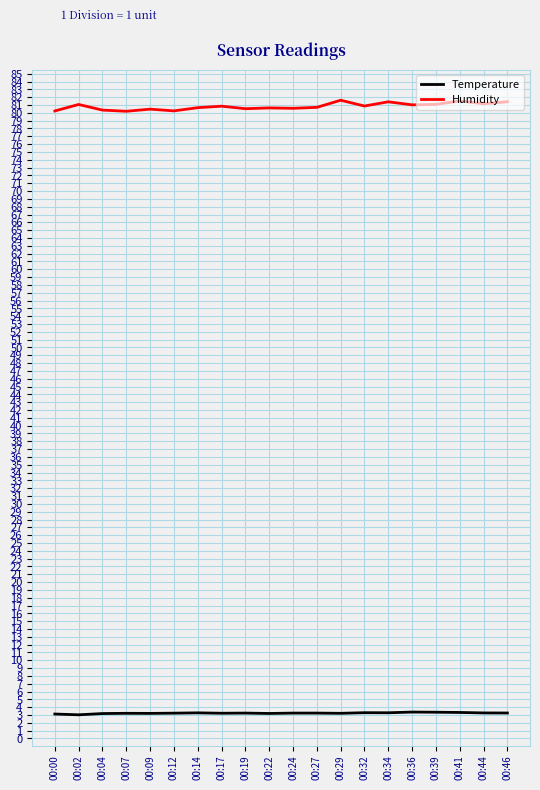

Is the value of Humidity at 00:17 greater than the value of Temperature at 00:41?

Yes